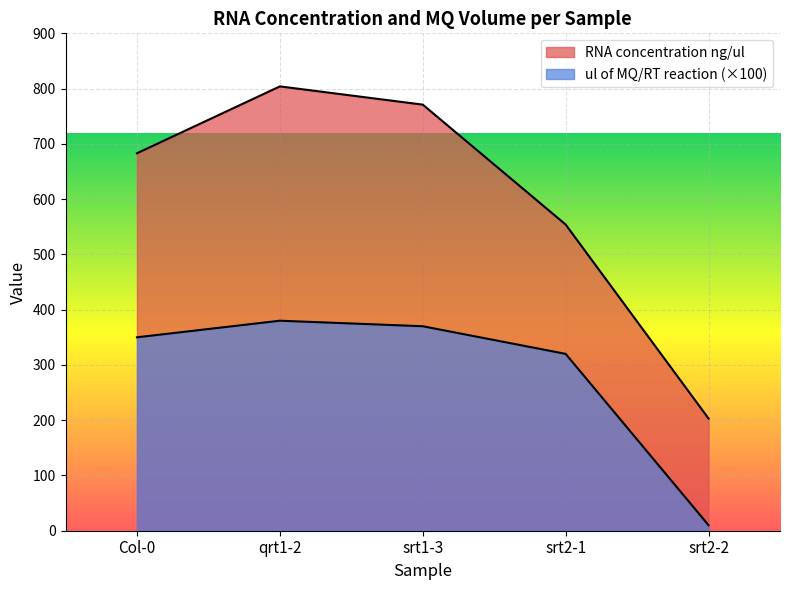

Is the value of ul of MQ/RT reaction at Col-0 greater than the value of RNA concentration ng/ul at srt2-1?

No